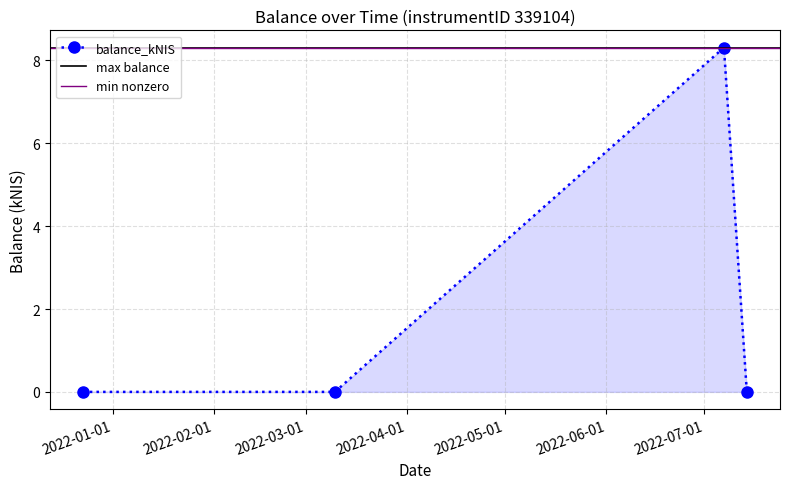

Reading left to right, what are all the values shown in this chart?

0.0	0.0	8.3	0.0